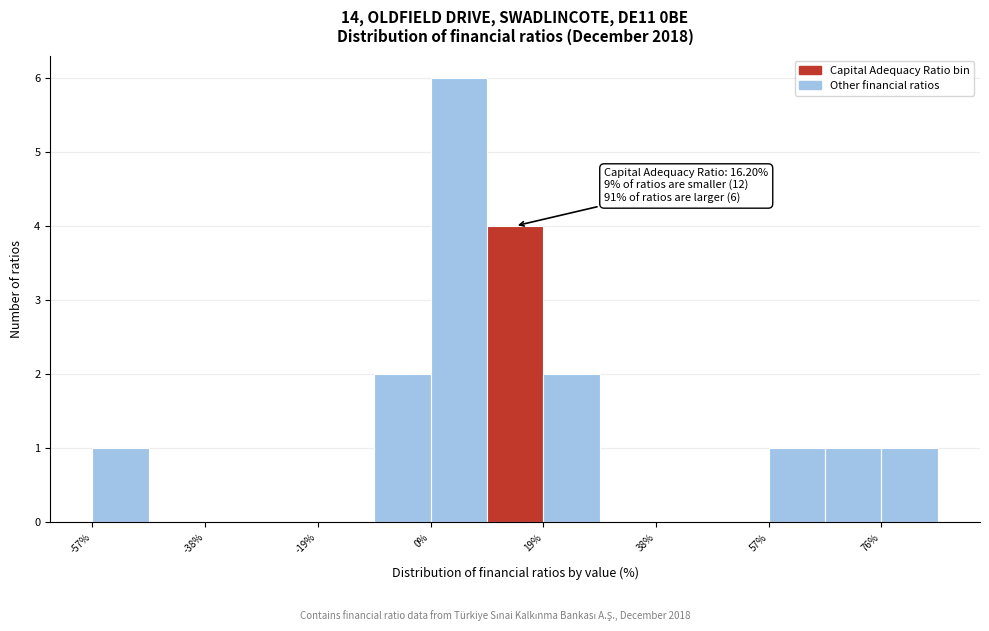

Over which range of the x-axis is the bar tallest?

0 to 10